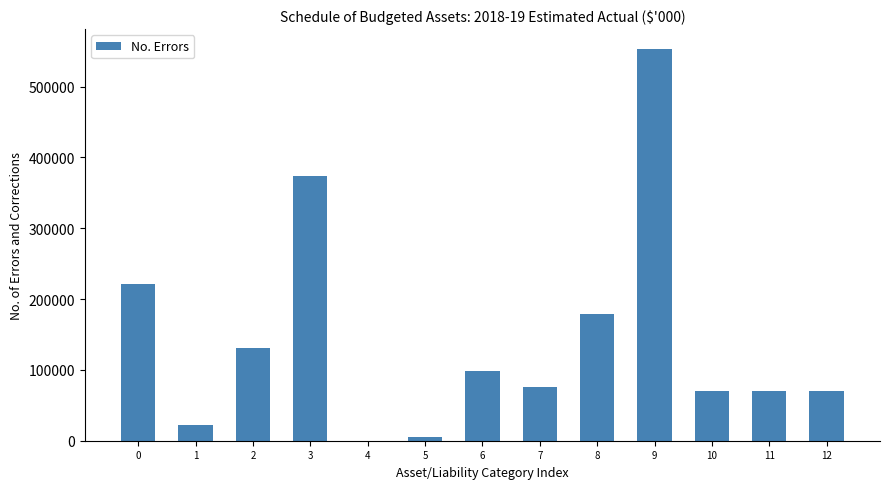

Reading left to right, list all the values displayed in this chart.

0=221235	1=22041	2=131046	3=374322	4=0	5=4905	6=98221	7=76037	8=179163	9=553485	10=70661	11=70661	12=70661